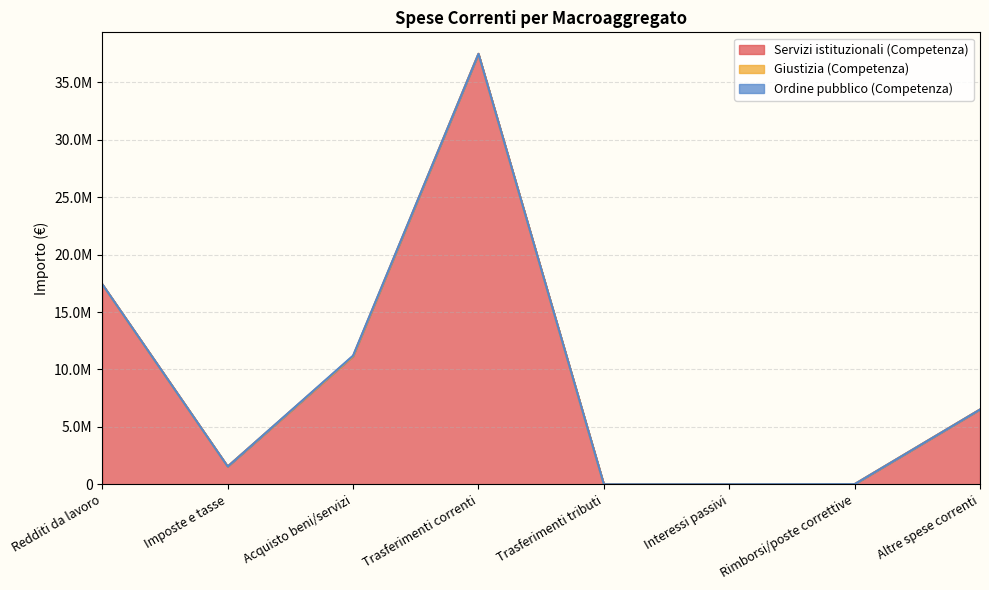

Between Acquisto beni/servizi and Altre spese correnti, which series saw the biggest shift?

Servizi istituzionali (Competenza)